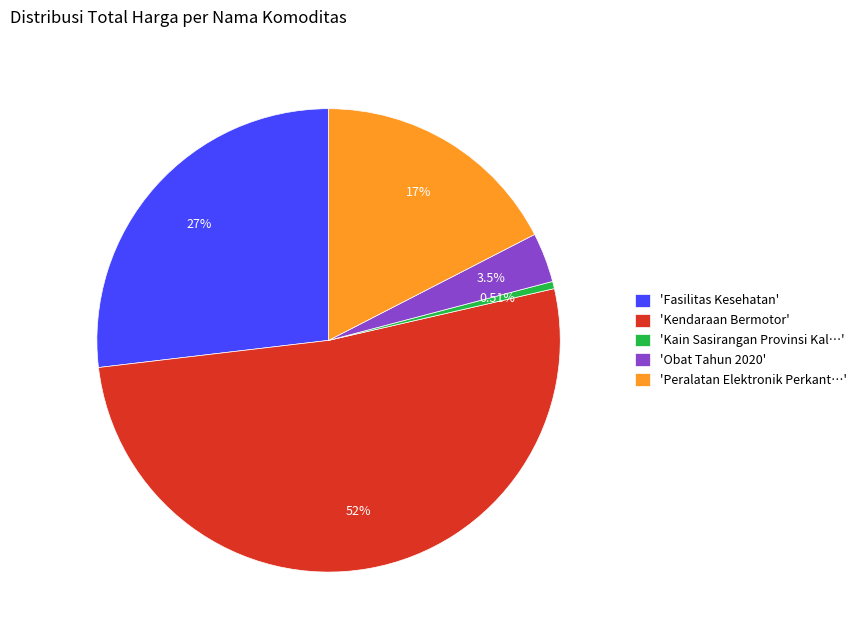

What is the ratio of the value at 'Fasilitas Kesehatan' to the value at 'Kendaraan Bermotor'?

0.5